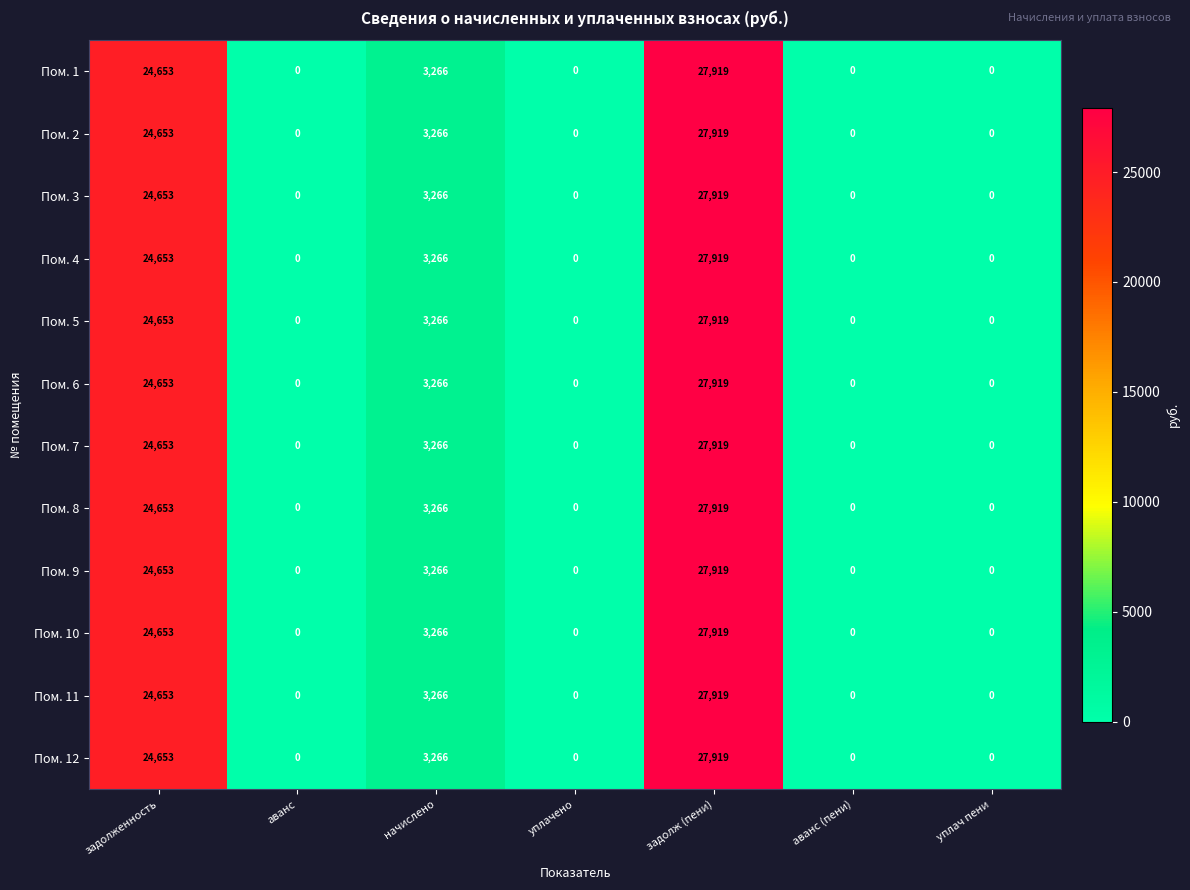

The value of Пом. 2 at задолж (пени) is 43308. True or false?

False